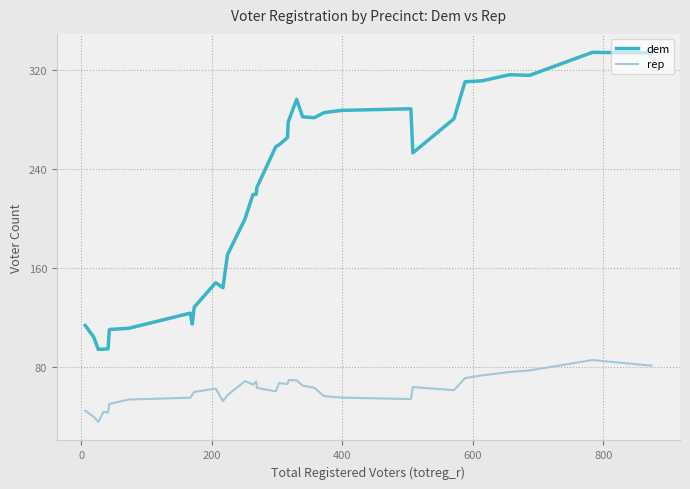

True or false: rep and dem cross at least once.

False